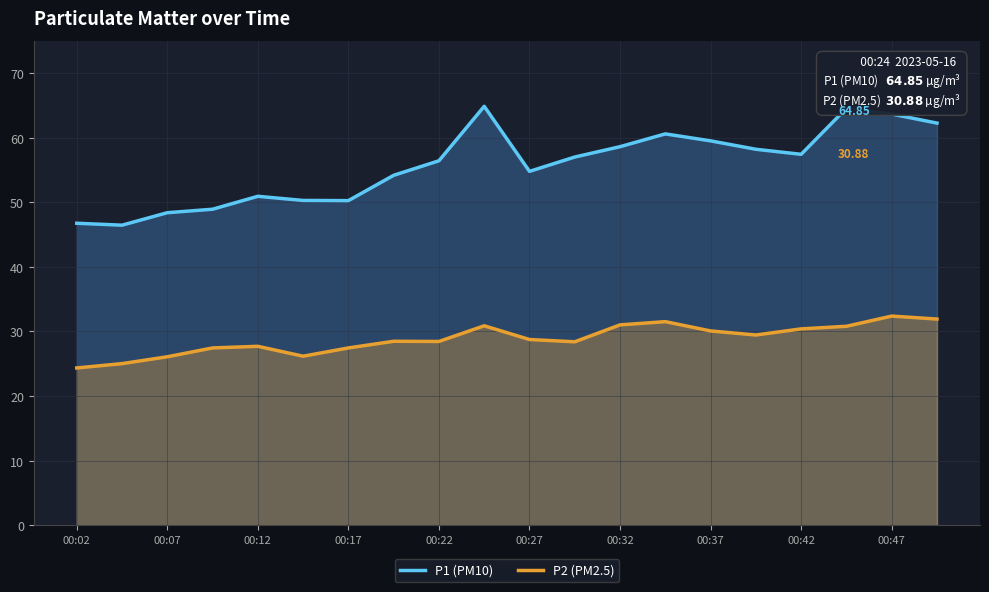

Which series has the largest range (max minus min)?

P1 (PM10)